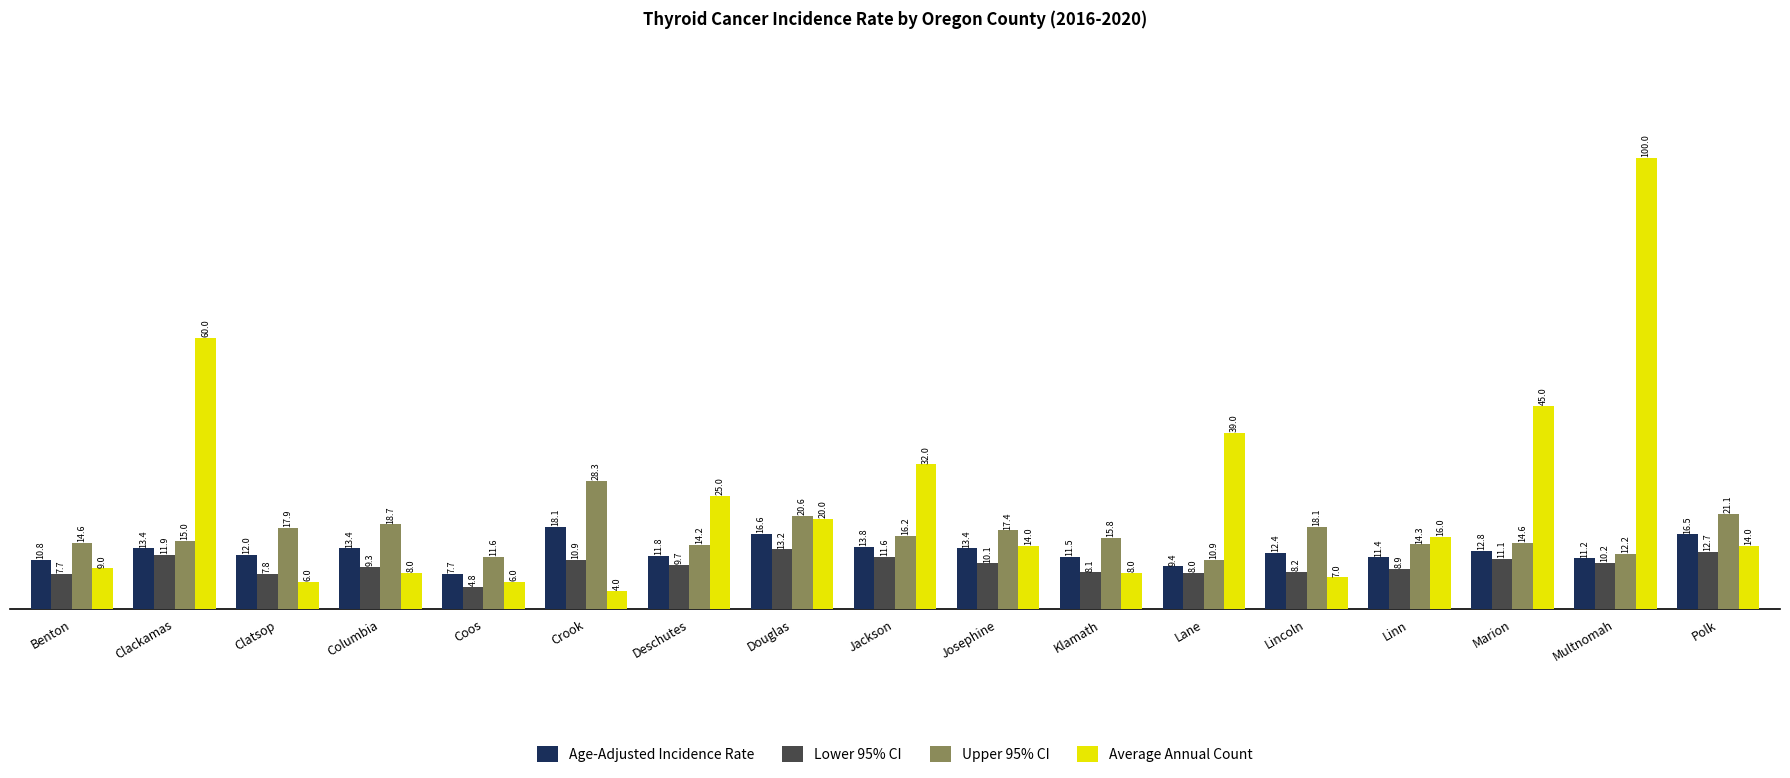

What is the label of the 10th bar from the left?

Josephine